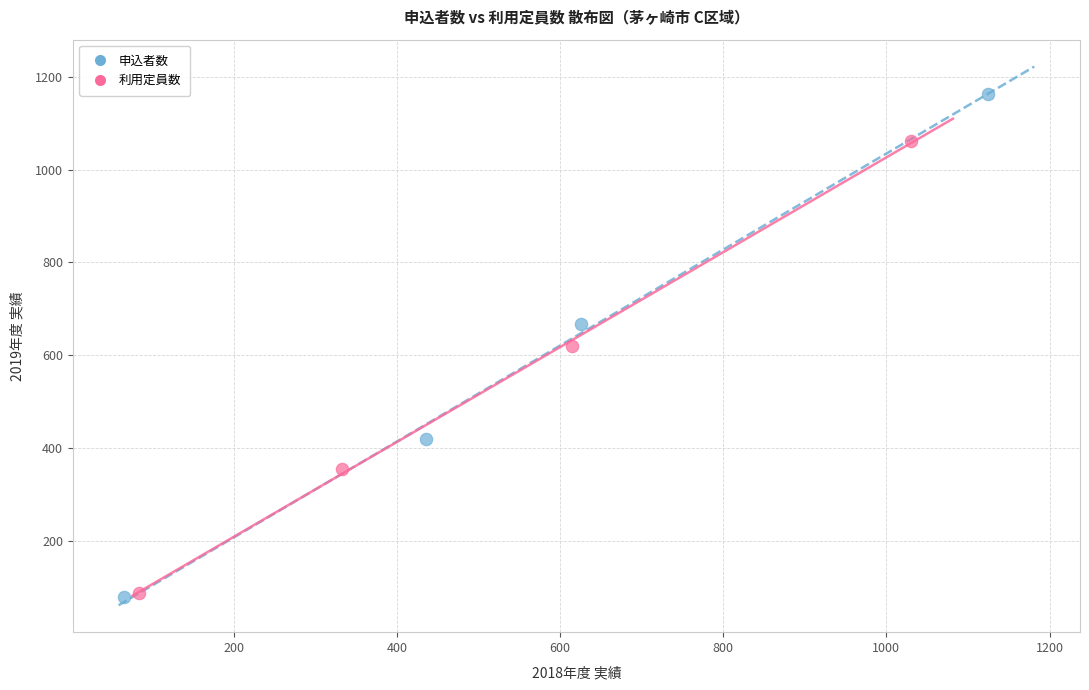

What are all the series names shown in the legend?

申込者数, 利用定員数